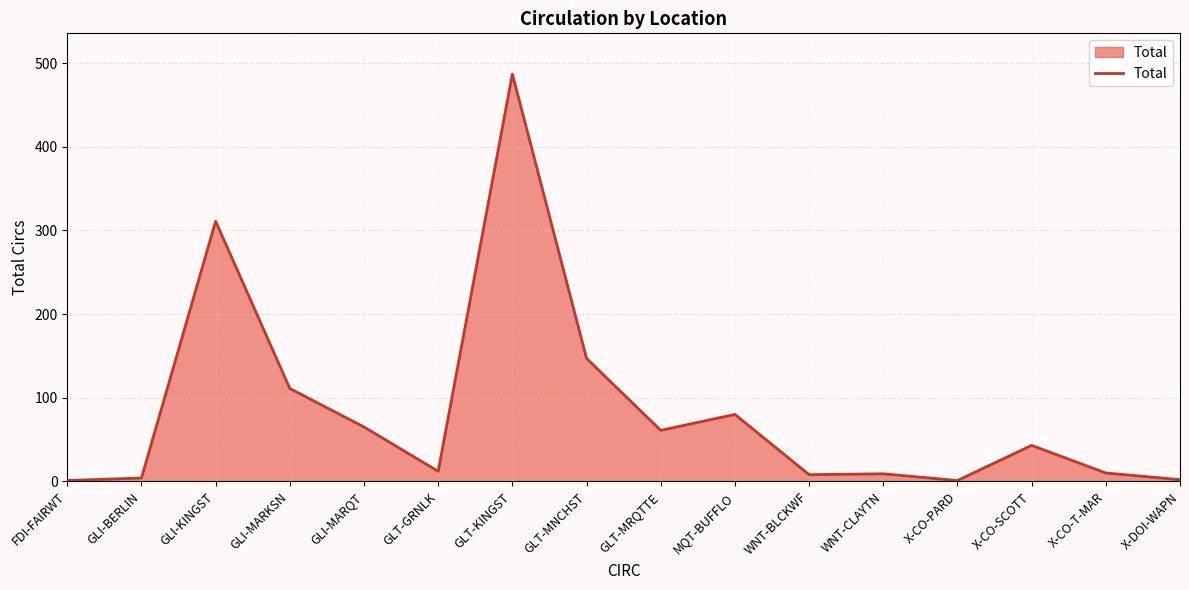

How many lines are shown in the chart?

1